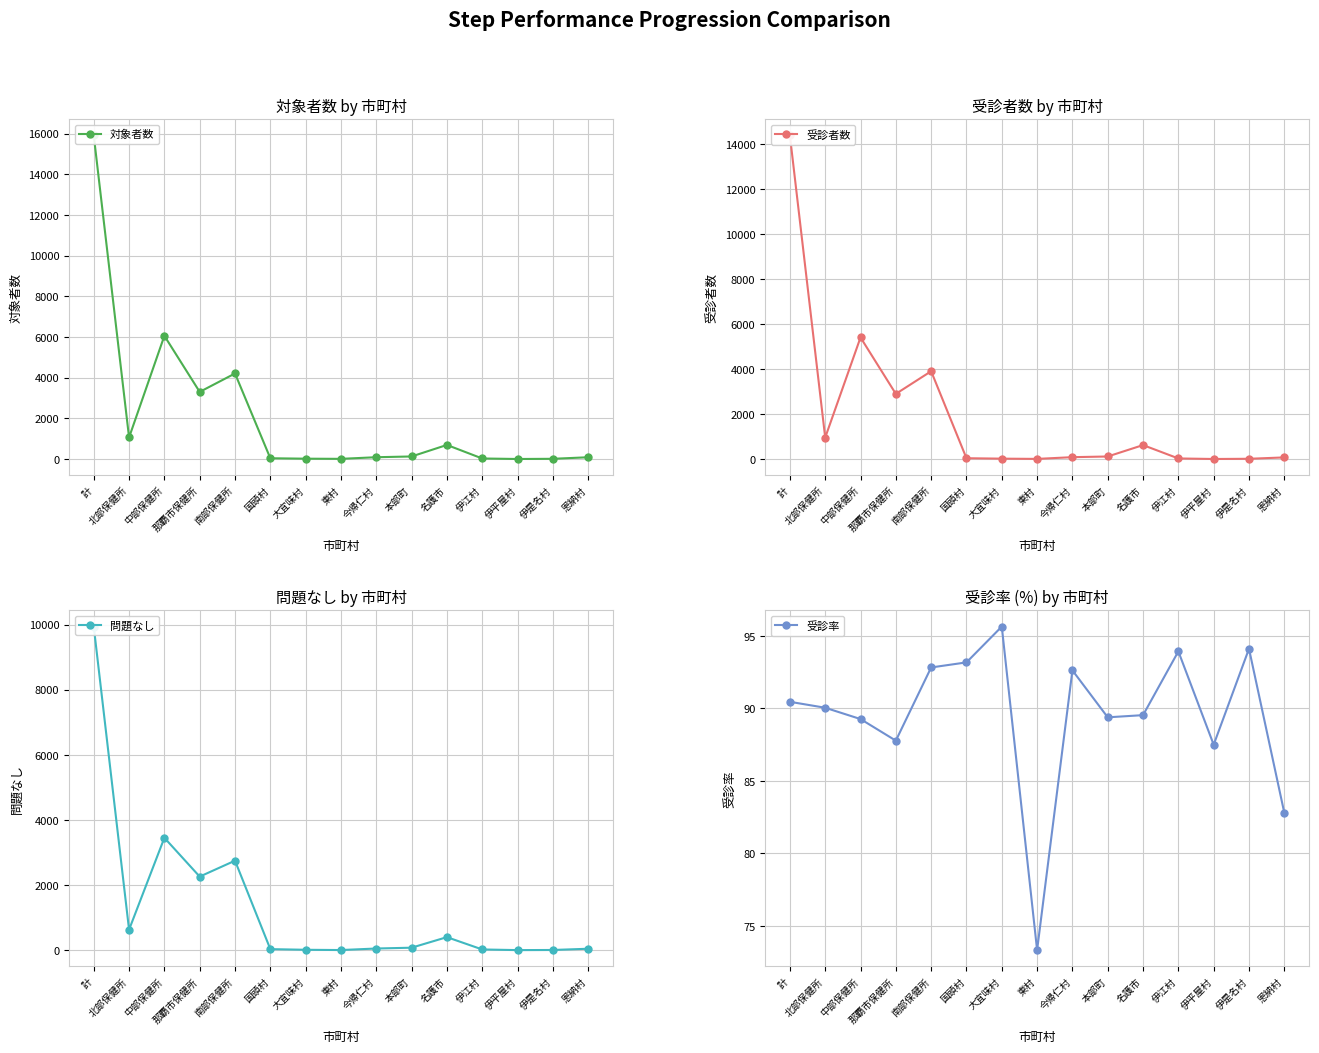

Count the number of data series in this chart.

4